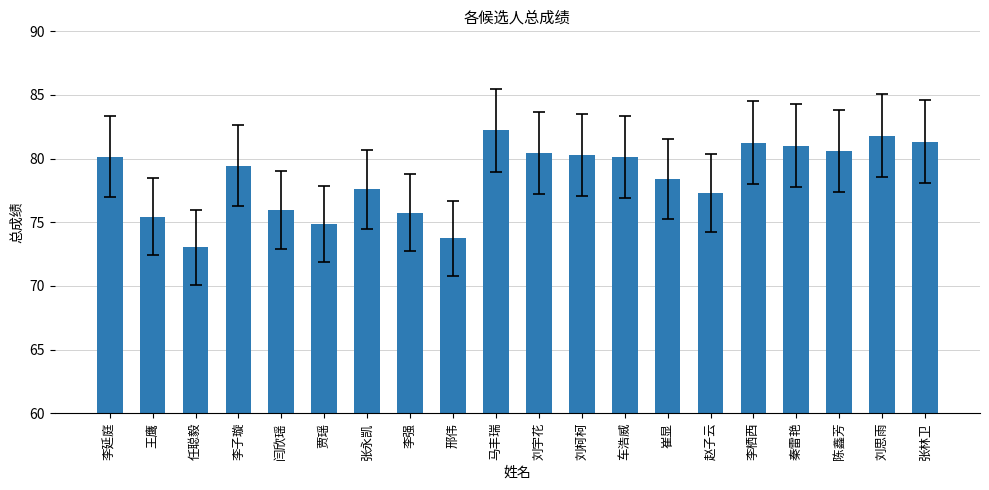

What is the label of the 3rd bar from the right?

陈鑫芳